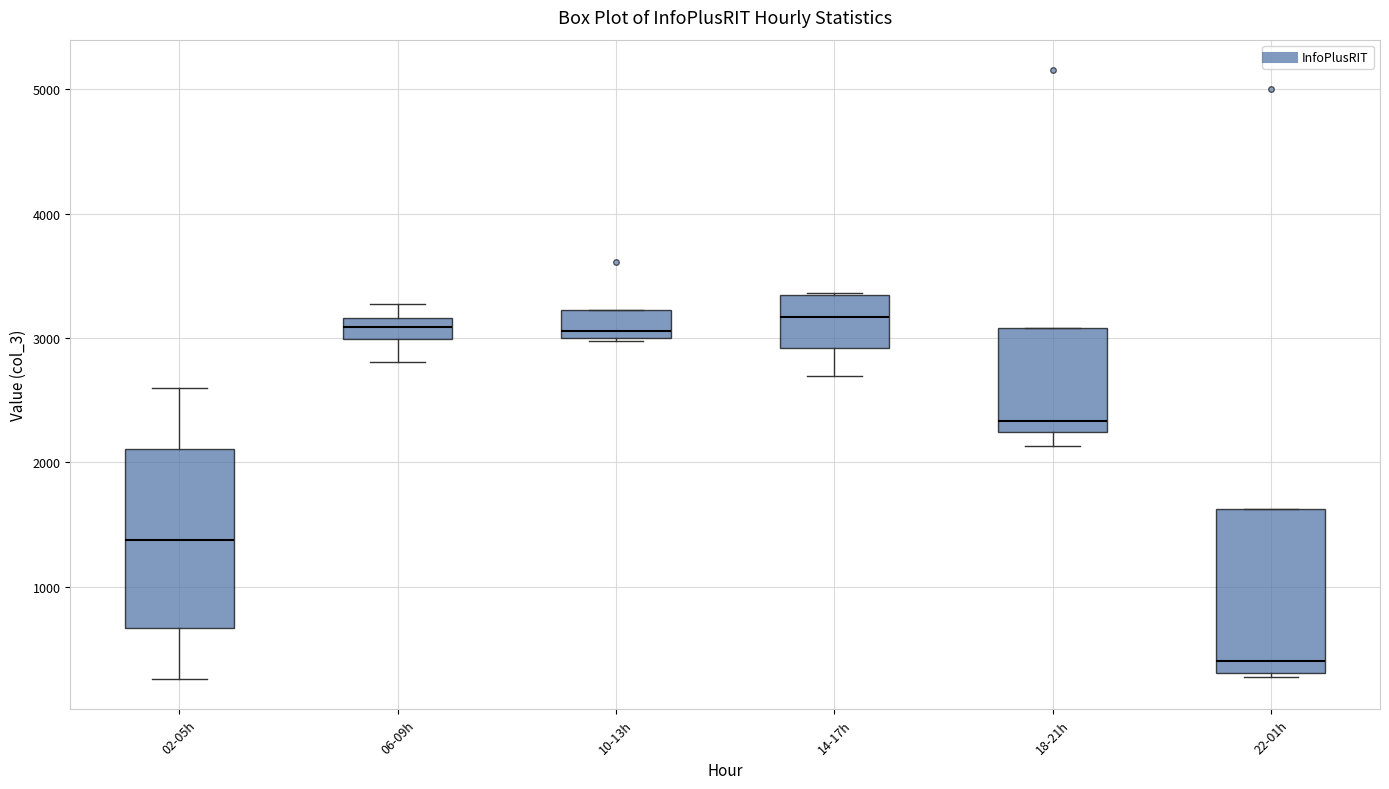

Which box is the tallest, from its lower edge to its upper edge?

02-05h